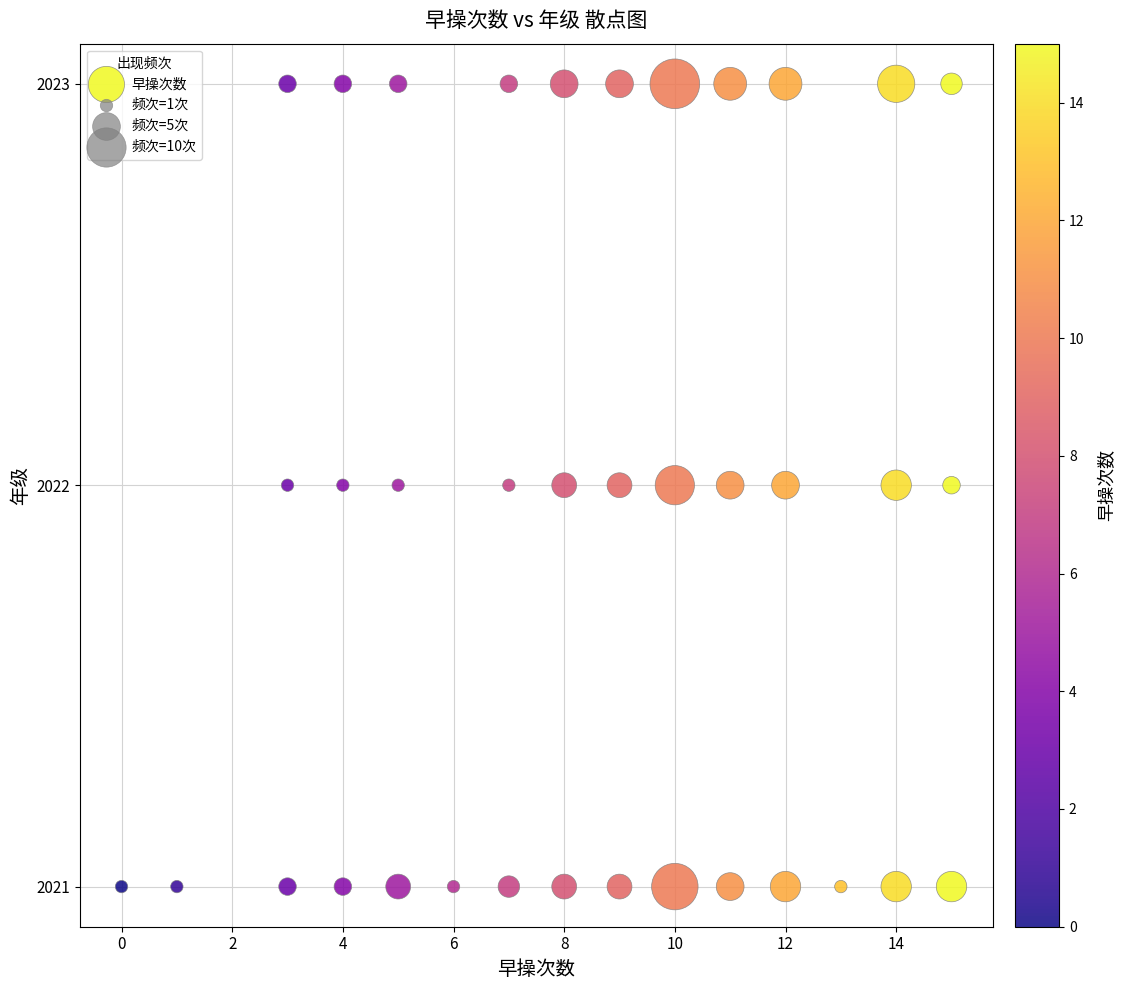

What is the range of X values (max minus min)?

15